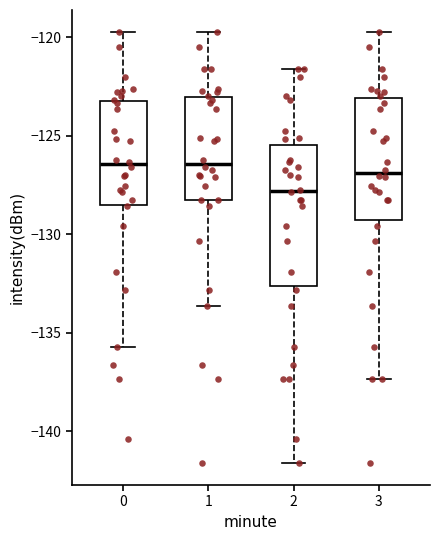

Comparing the boxes themselves (not the whiskers), which one is the tallest?

2